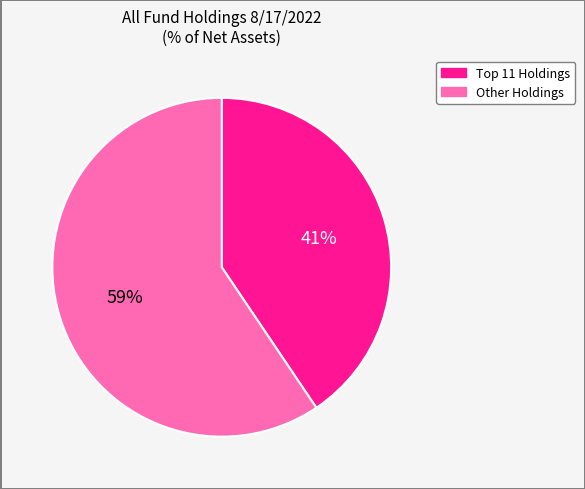

Is there a majority slice in this chart?

Yes